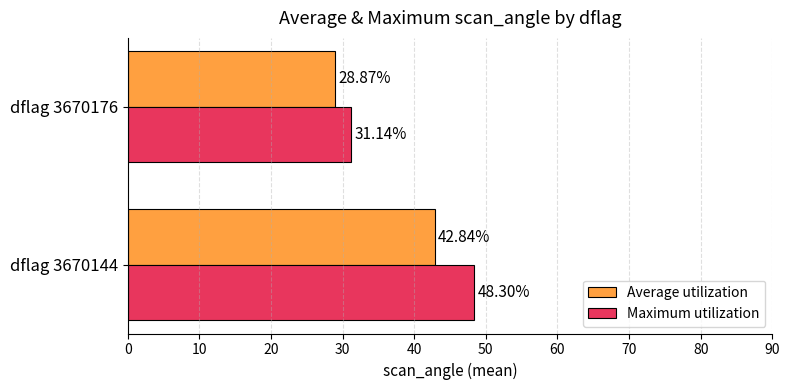

At which category is the sum across all series the highest?

dflag 3670144